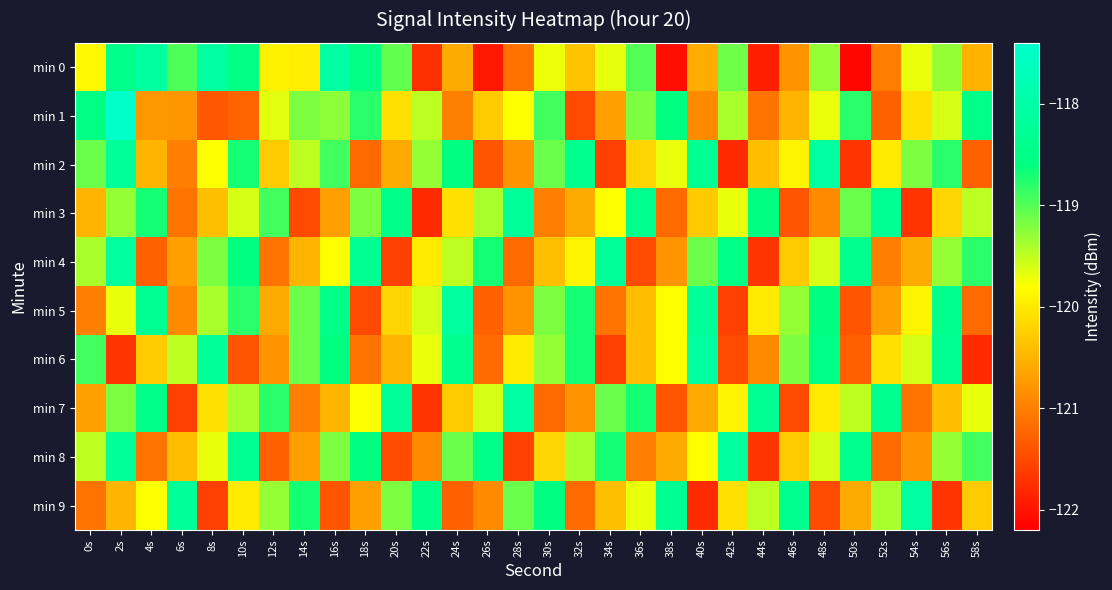

At how many categories does at least one series exceed -118?

1